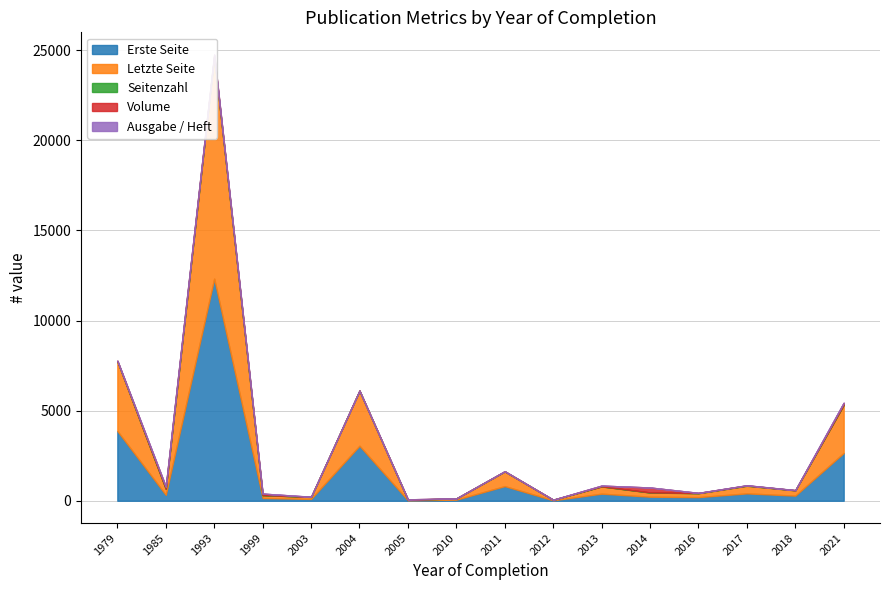

How many data points in Ausgabe / Heft are above 2?

7